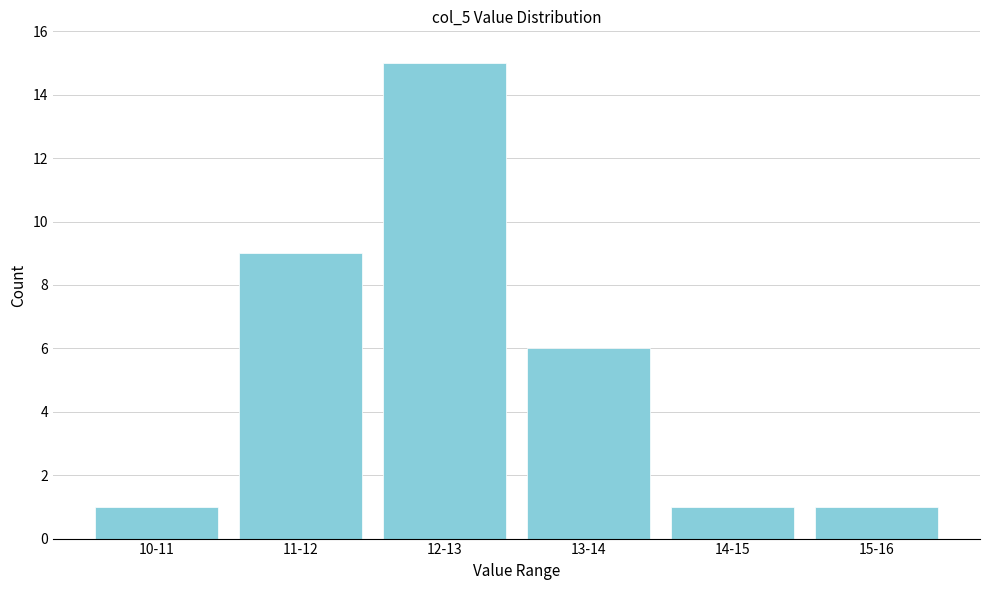

Reading left to right, extract all data points from this chart.

1	9	15	6	1	1